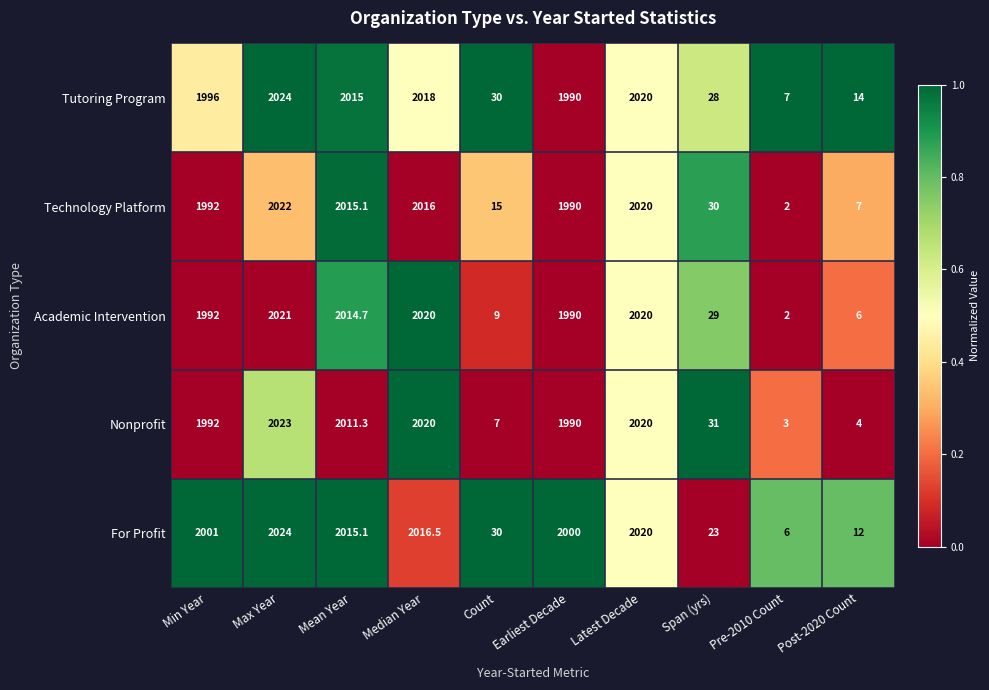

Which category has the lowest value in the Academic Intervention series?

Pre-2010 Count